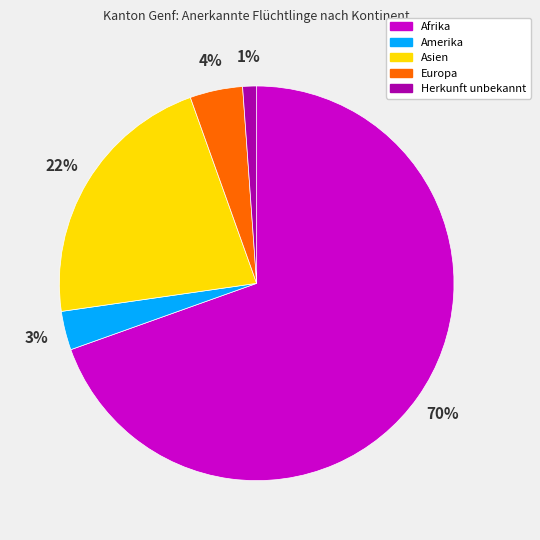

Does Afrika account for over 50% of the chart?

Yes